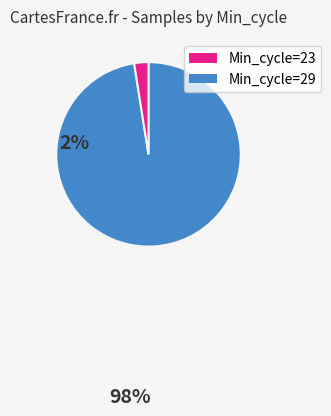

Is there any slice that represents more than half of the pie?

Yes